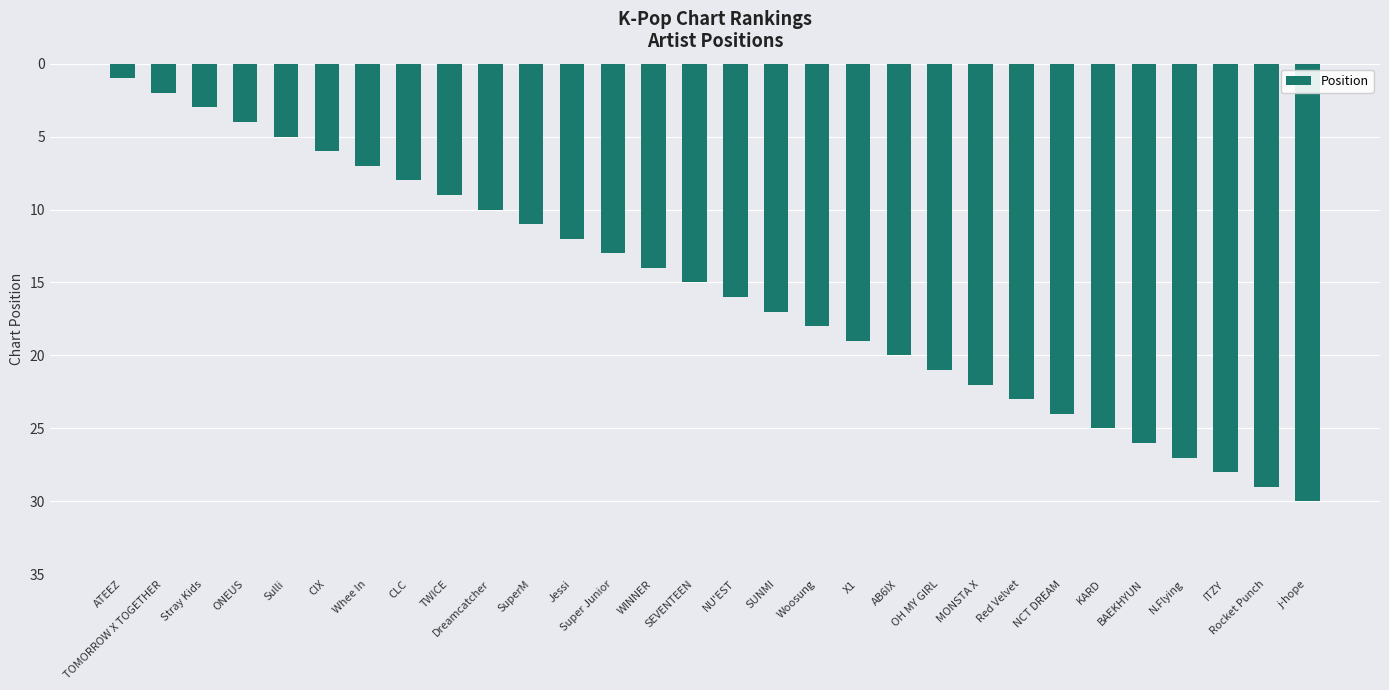

Rank the categories by value from lowest to highest.

ATEEZ, TOMORROW X TOGETHER, Stray Kids, ONEUS, Sulli, CIX, Whee In, CLC, TWICE, Dreamcatcher, SuperM, Jessi, Super Junior, WINNER, SEVENTEEN, NU'EST, SUNMI, Woosung, X1, AB6IX, OH MY GIRL, MONSTA X, Red Velvet, NCT DREAM, KARD, BAEKHYUN, N.Flying, ITZY, Rocket Punch, j-hope